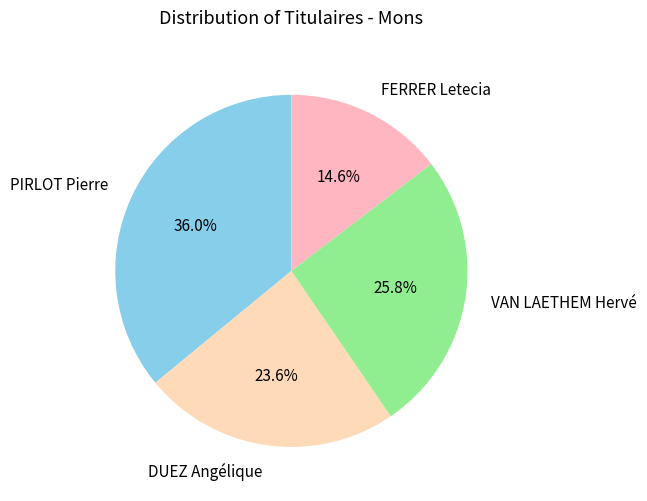

Which slice is the smallest?

FERRER Letecia